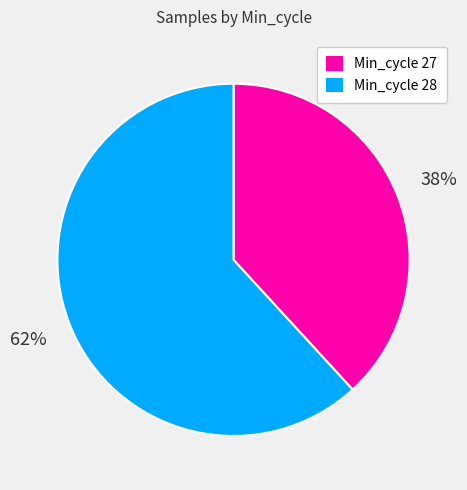

To the nearest percent, what is the difference between the largest and smallest slice percentages?

24%